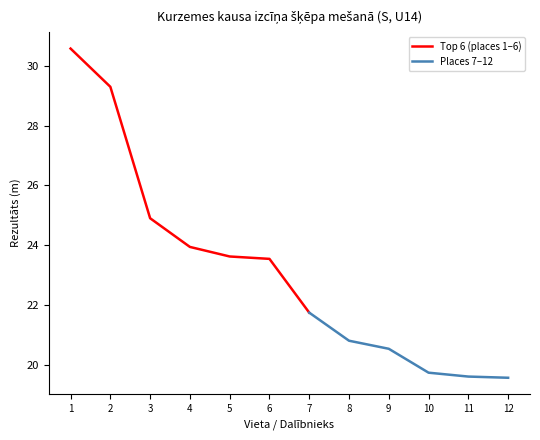

What is the sum of all values?

277.8